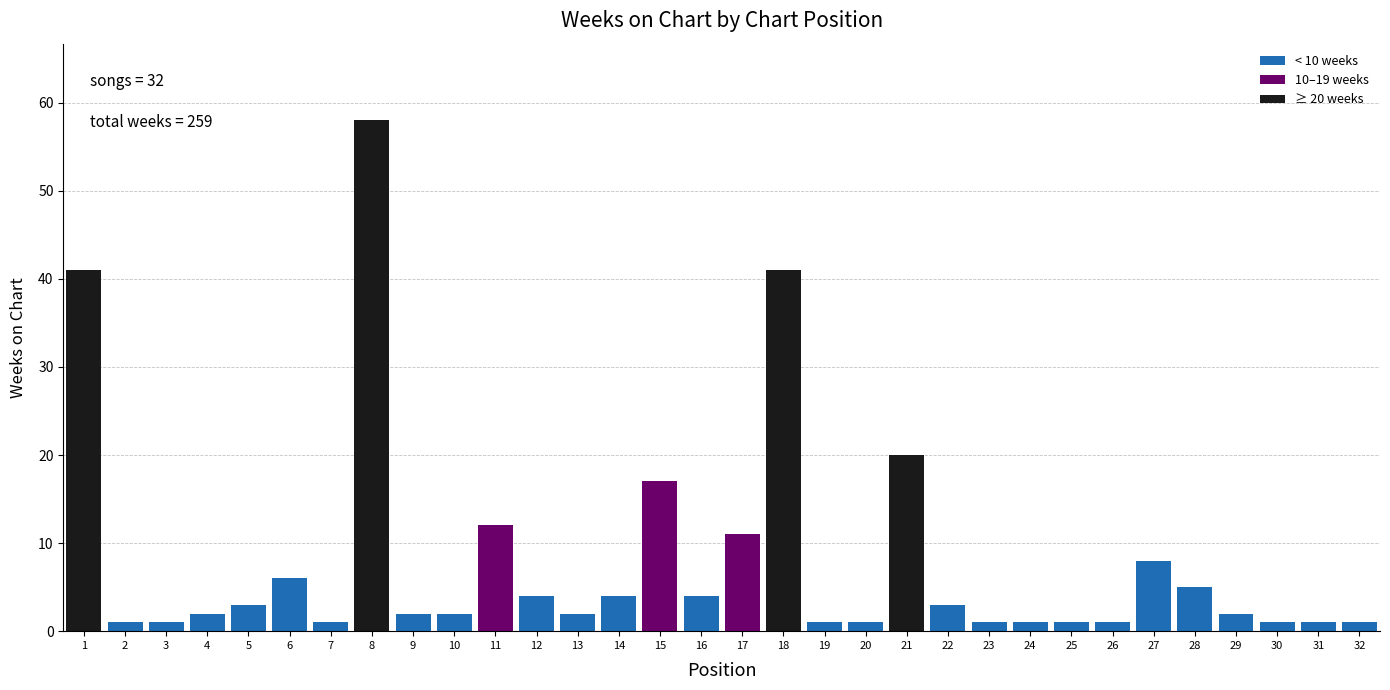

The chart shows a value of 58 at 8. True or false?

True